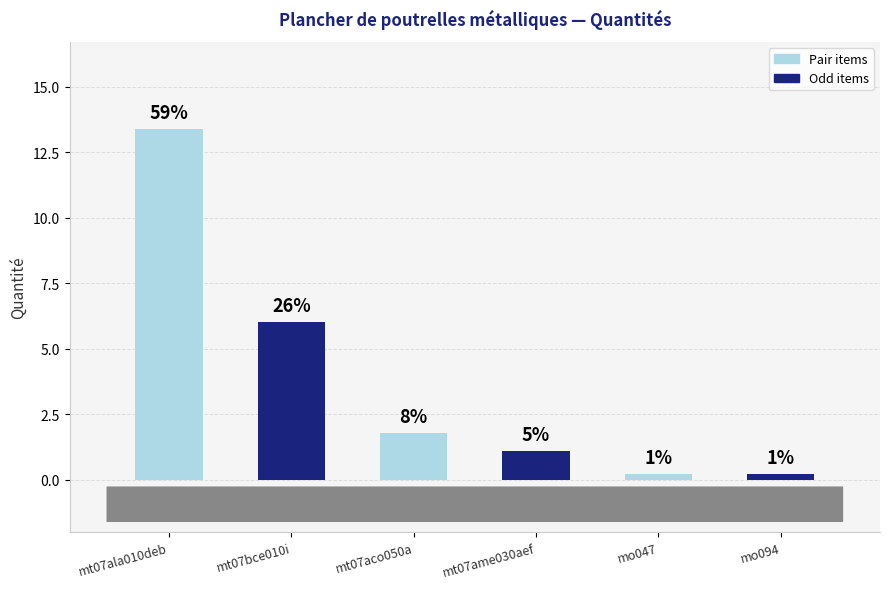

List the labels in order of value, smallest first.

mo047, mo094, mt07ame030aef, mt07aco050a, mt07bce010i, mt07ala010deb